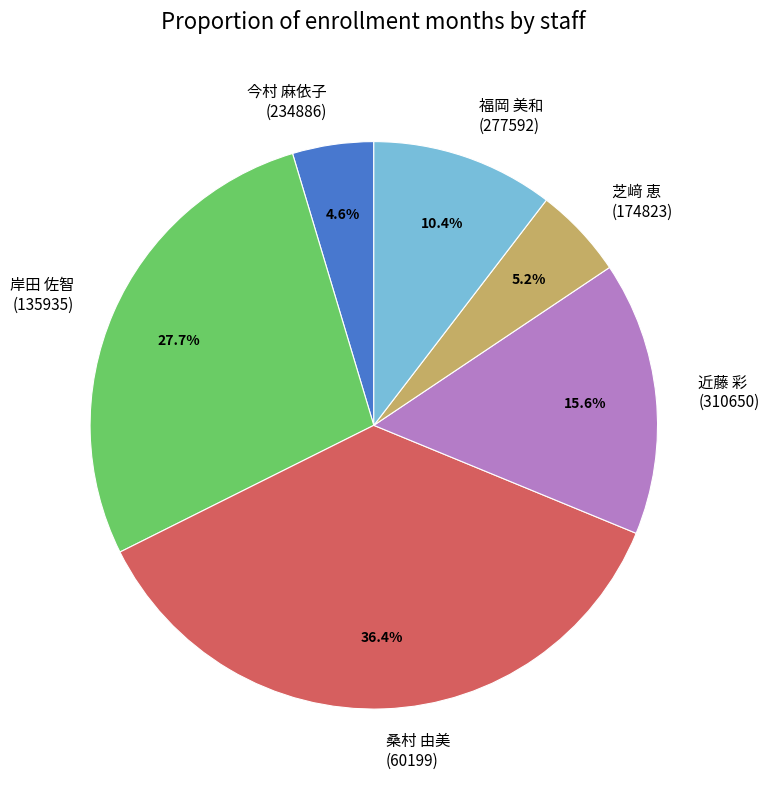

Does any single category account for the majority?

No